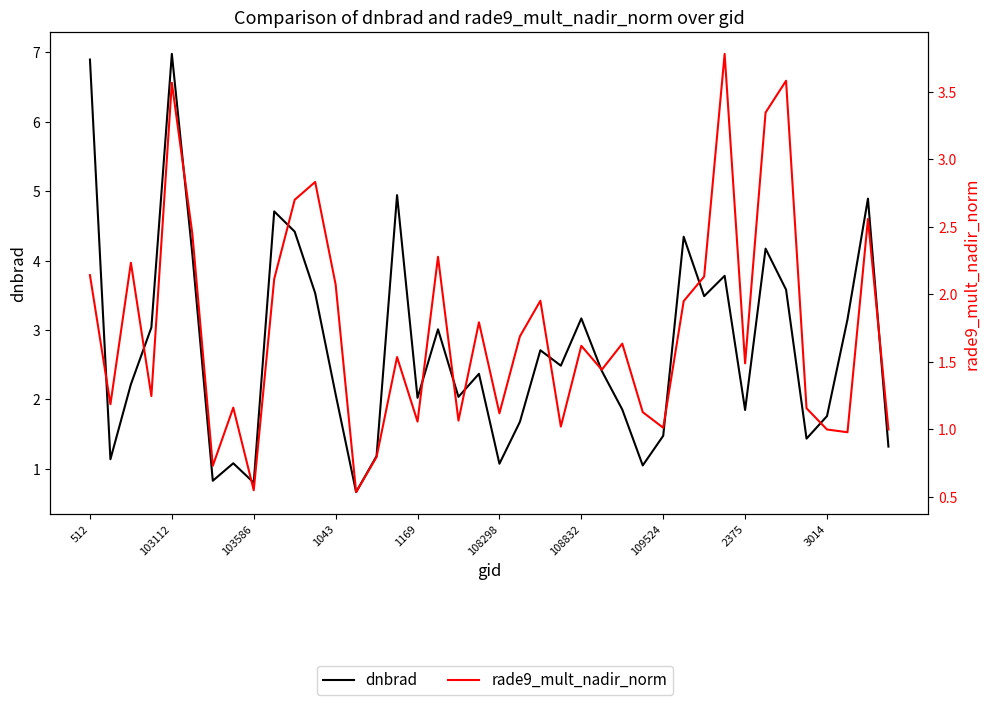

How many lines are shown in the chart?

2